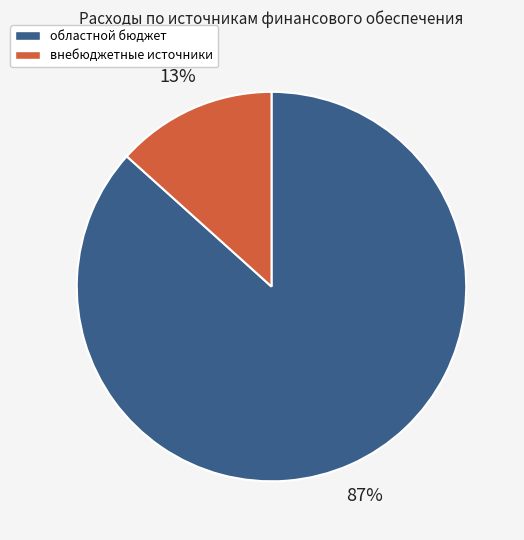

Does any single category account for the majority?

Yes